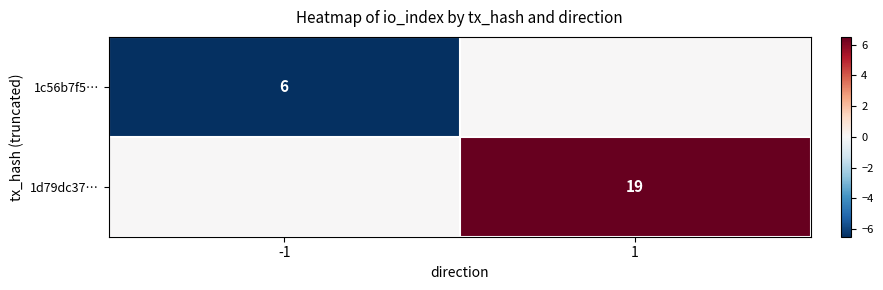

The value of 1d79dc37… at 1 is 19. True or false?

True